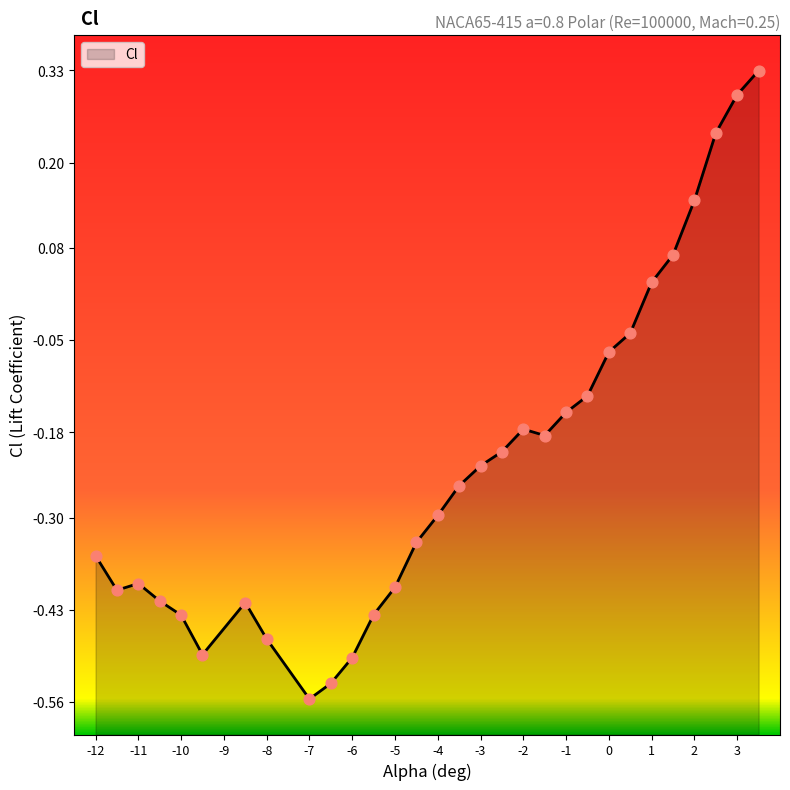

What is the change in value from -11.5 to 3.5?

+0.7